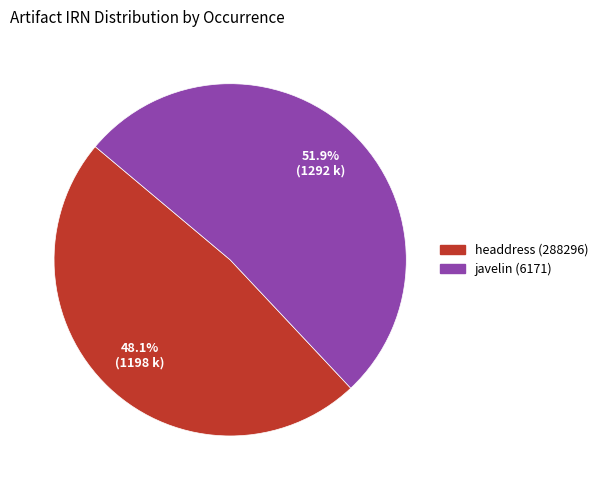

Is there a majority slice in this chart?

Yes